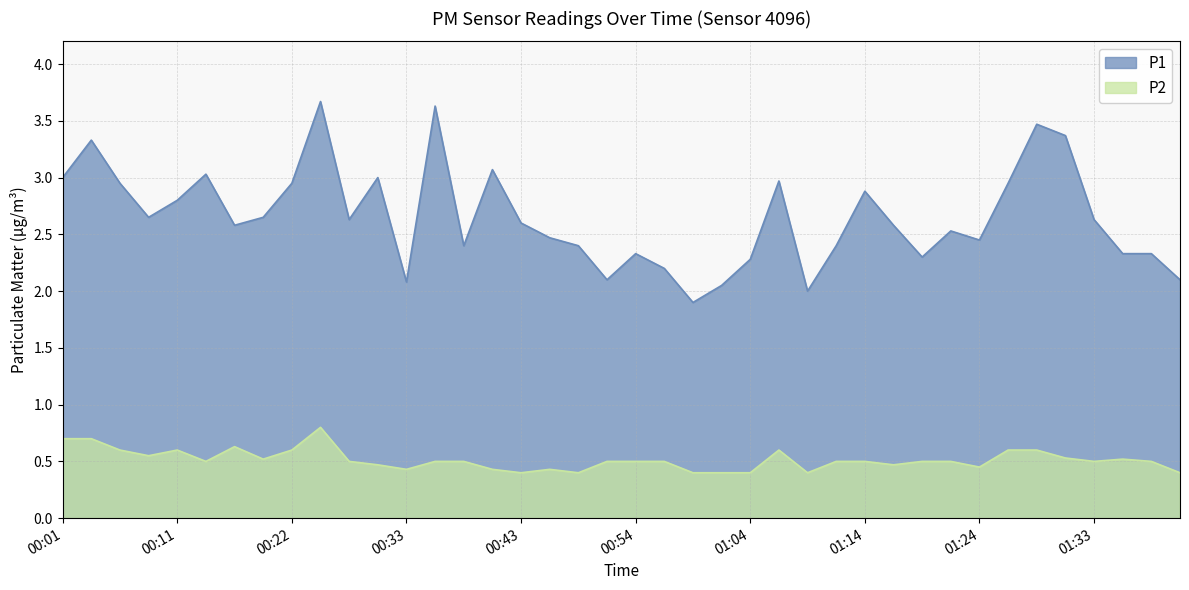

What is the total value across all series at 00:06?

3.6